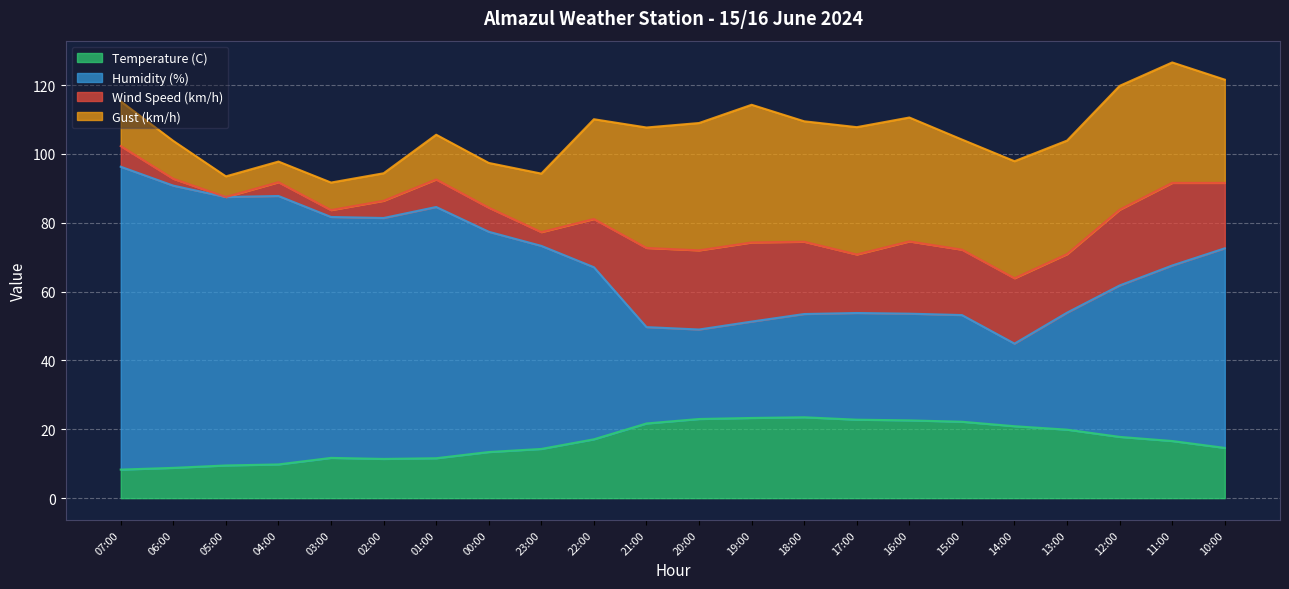

Which has a higher value, 16:00 or 02:00?

16:00